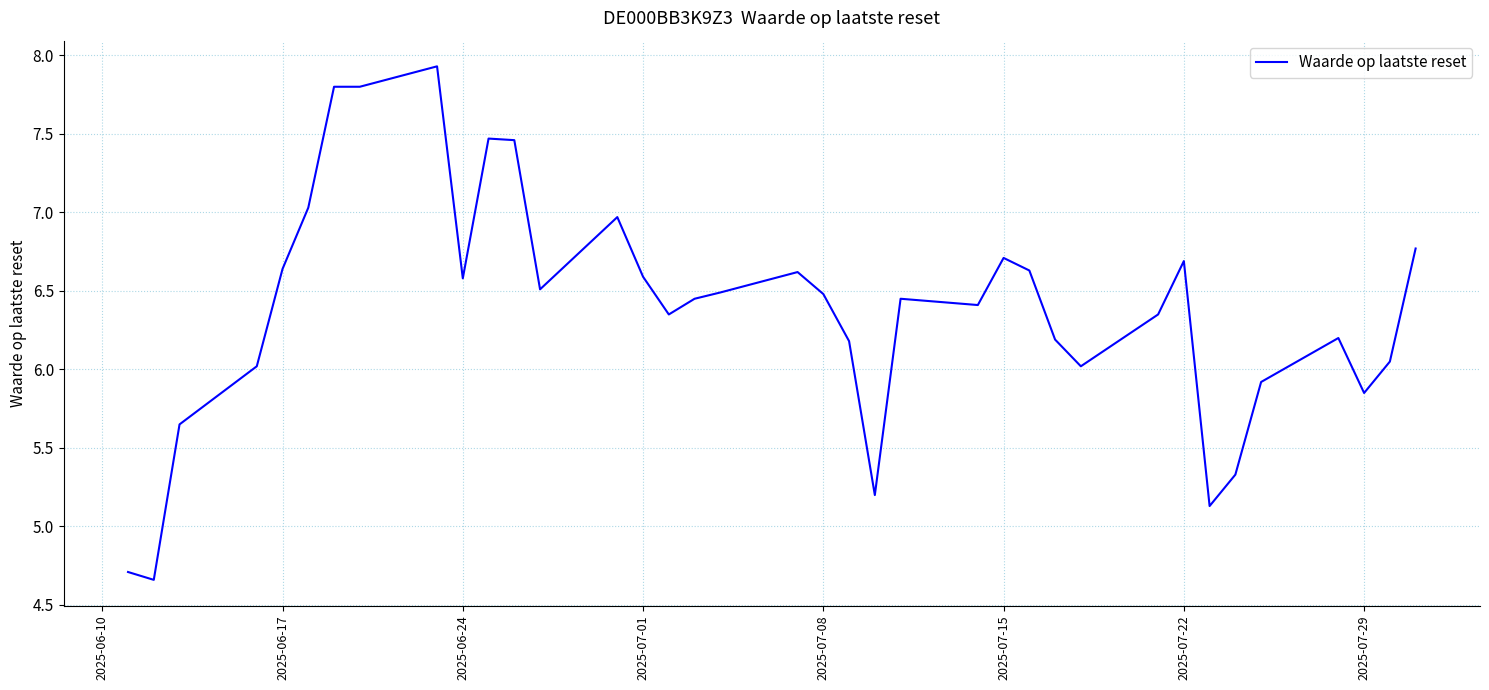

What is the smallest value displayed?

4.7